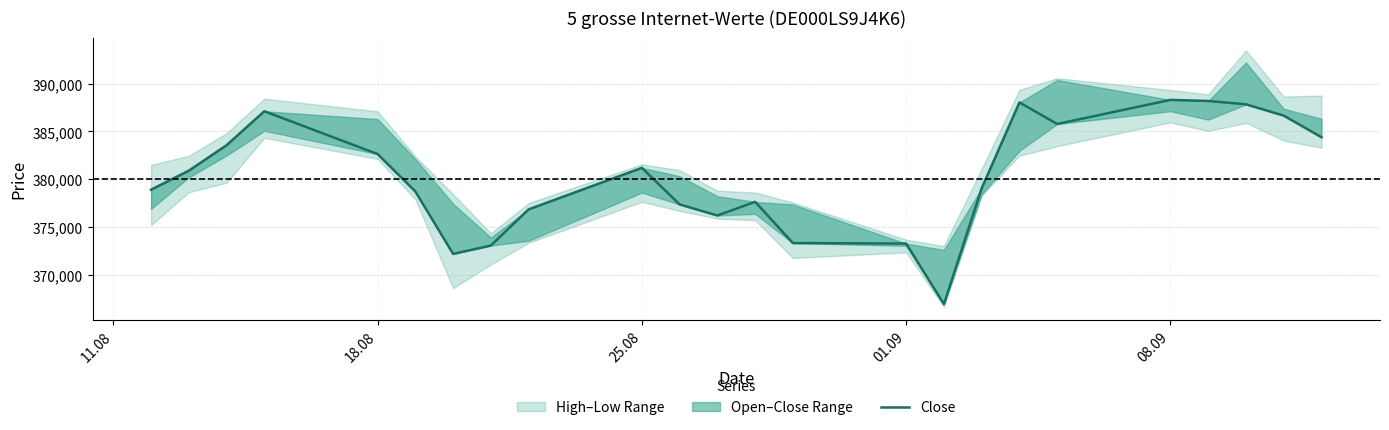

Is it true that the value at 01.09 is 373295?

True